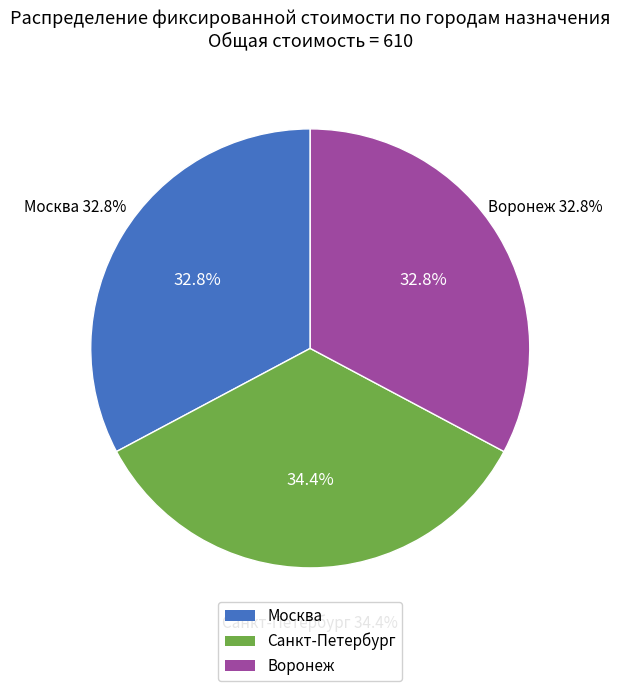

Does Санкт-Петербург represent more than half of the total?

No